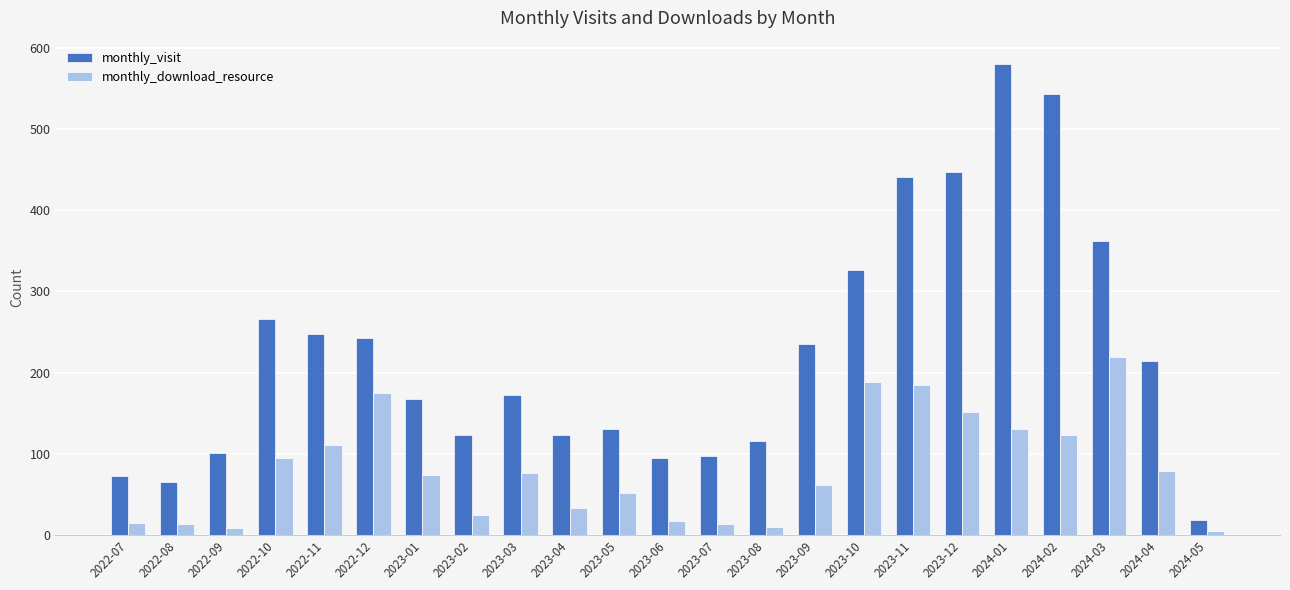

What is the highest value of the monthly_visit series?

580